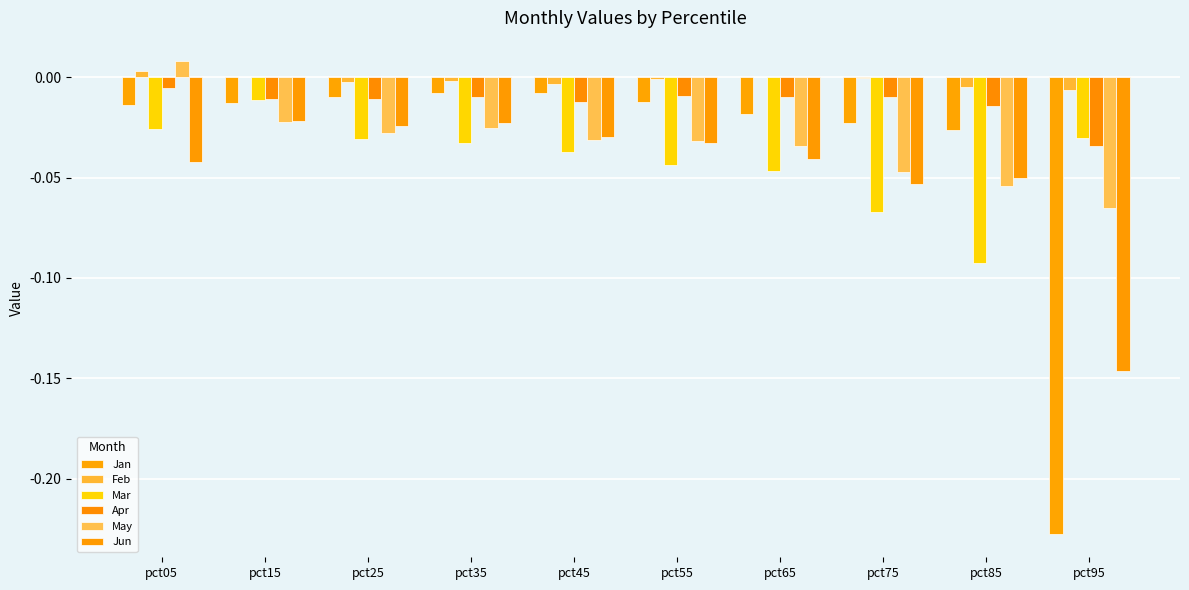

True or false: May has a value of -0.0 at pct15.

True